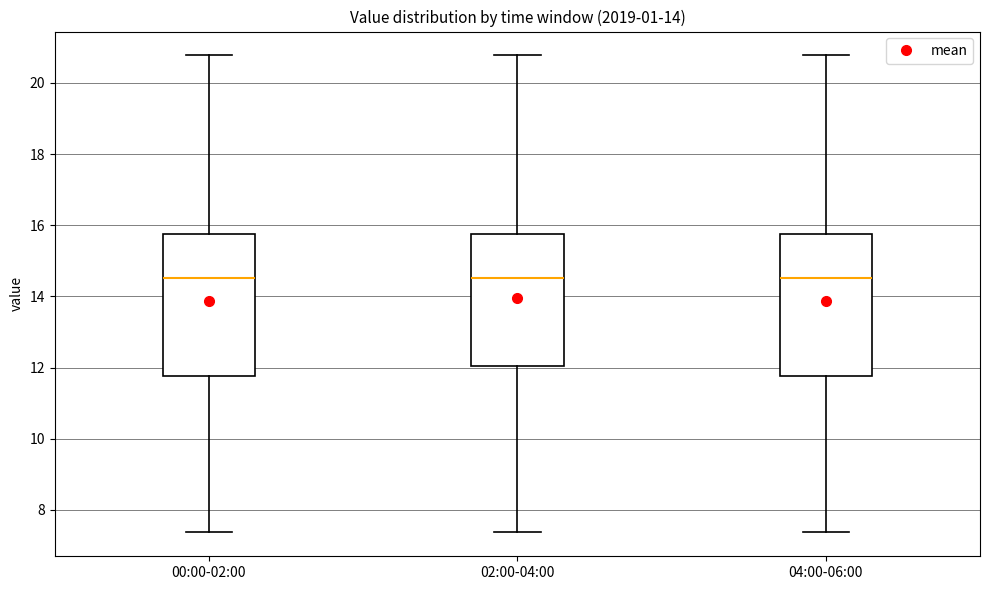

Reading left to right, transcribe this box plot: for each box, give where its median line is, the range the box spans, and where its two whiskers end, as read against the y-axis. The values are not printed on the chart, so give them approximately, as read against the axis.

00:00-02:00: median 14.6, box 11.8 to 15.8, whiskers 7.4 to 20.8
02:00-04:00: median 14.6, box 12.0 to 15.8, whiskers 7.4 to 20.8
04:00-06:00: median 14.6, box 11.8 to 15.8, whiskers 7.4 to 20.8